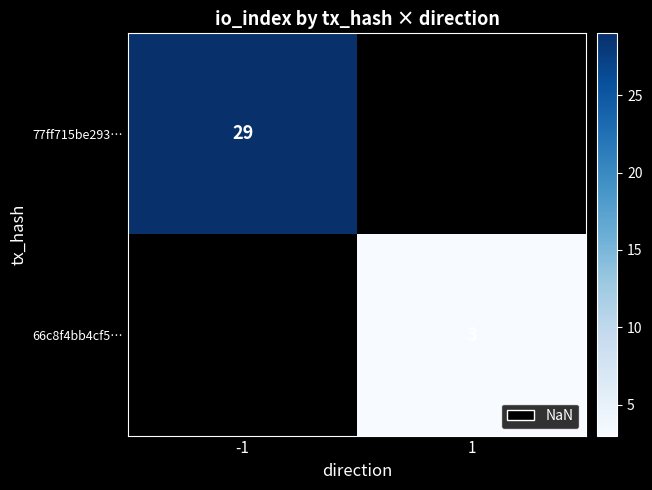

Is it true that 66c8f4bb4cf5… equals 3 at 1?

True